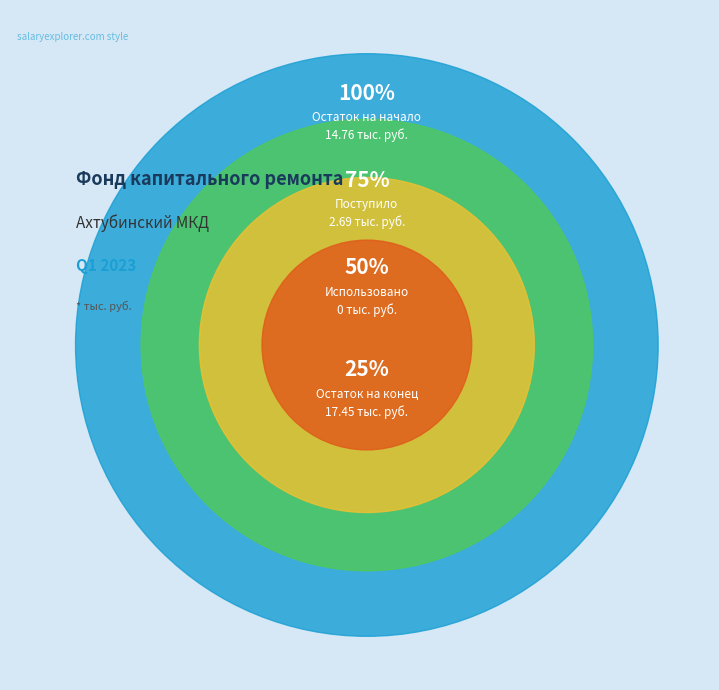

How many slices are in this pie chart?

4